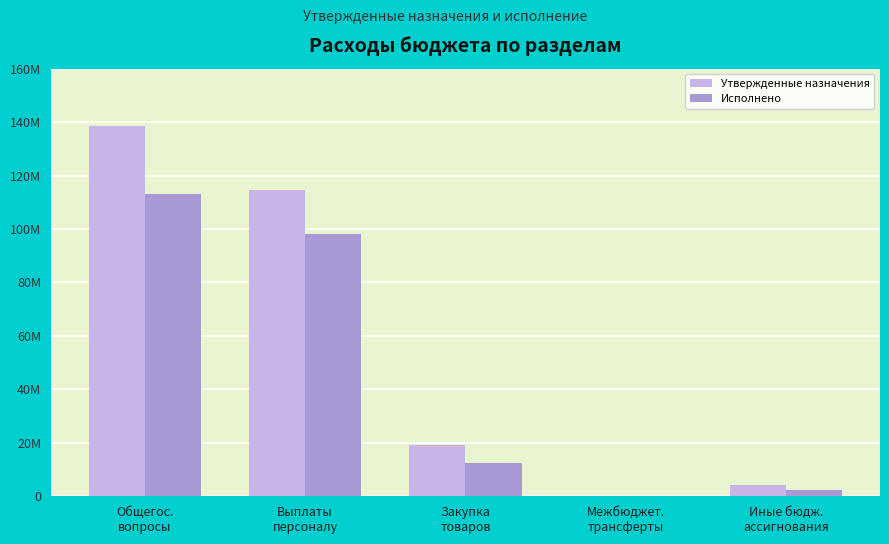

What is the label of the 3rd bar from the left?

Закупка
товаров